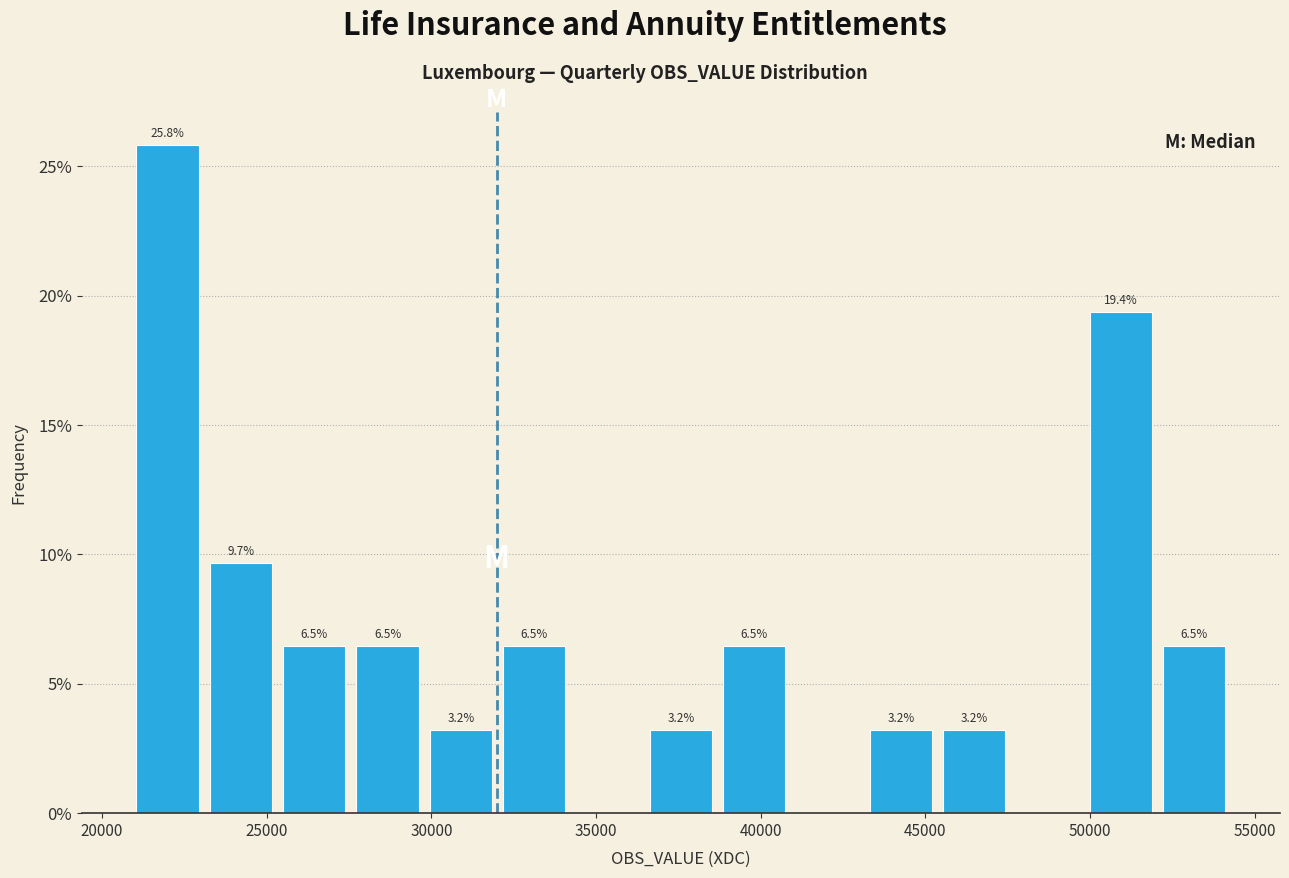

Over which range of the x-axis is the bar tallest?

21000 to 23500